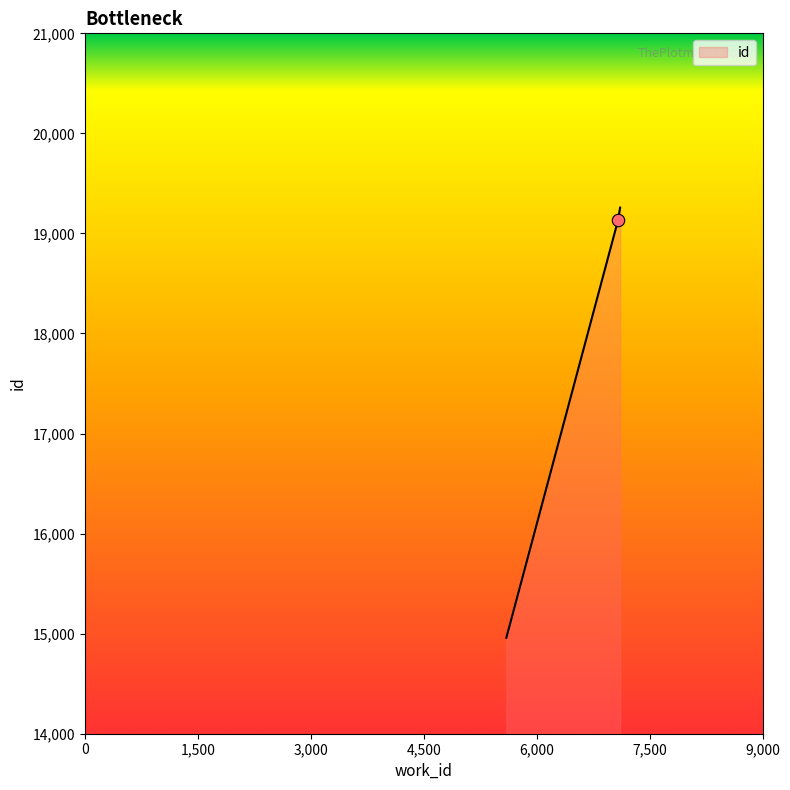

What is the difference between the maximum and minimum values?

4299